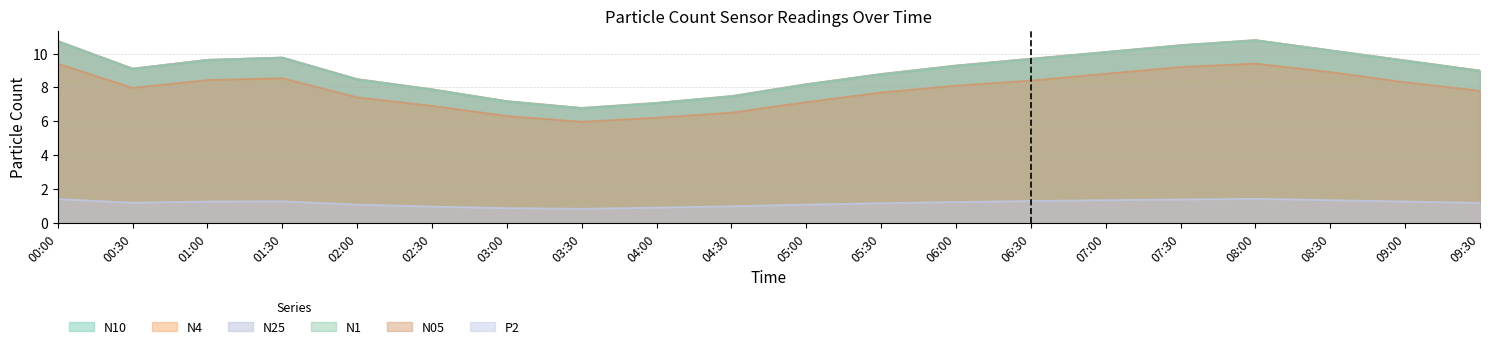

How many values in the P2 series exceed 1?

15